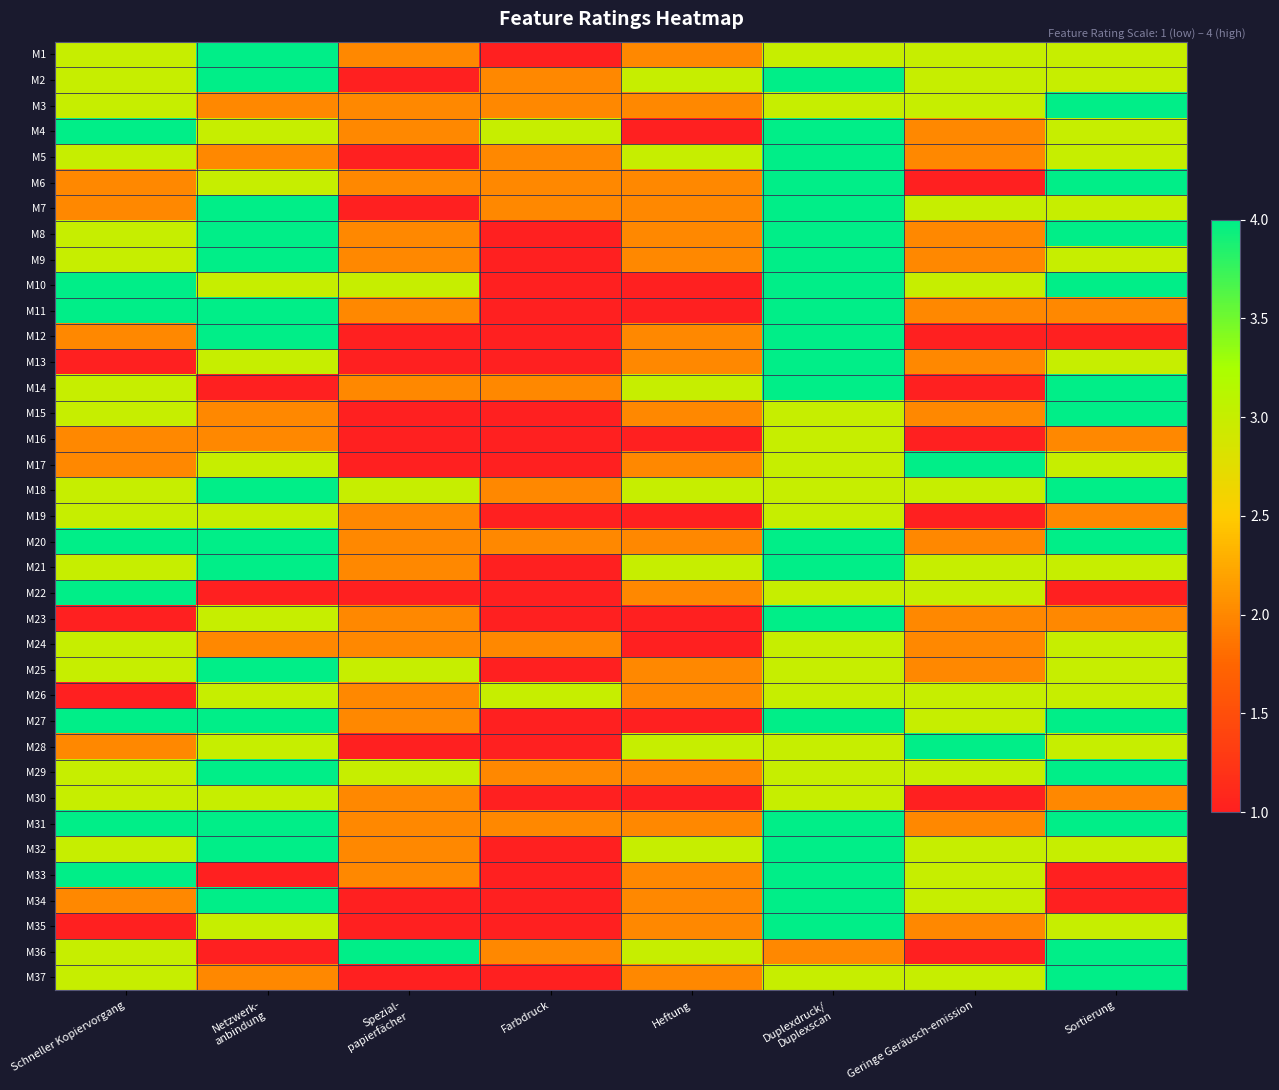

Reading left to right, list all the values displayed in this chart.

M1: Schneller Kopiervorgang=3	Netzwerk-
anbindung=4	Spezial-
papierfächer=2	Farbdruck=1	Heftung=2	Duplexdruck/
Duplexscan=3	Geringe Geräusch-emission=3	Sortierung=3
M2: Schneller Kopiervorgang=3	Netzwerk-
anbindung=4	Spezial-
papierfächer=1	Farbdruck=2	Heftung=3	Duplexdruck/
Duplexscan=4	Geringe Geräusch-emission=3	Sortierung=3
M3: Schneller Kopiervorgang=3	Netzwerk-
anbindung=2	Spezial-
papierfächer=2	Farbdruck=2	Heftung=2	Duplexdruck/
Duplexscan=3	Geringe Geräusch-emission=3	Sortierung=4
M4: Schneller Kopiervorgang=4	Netzwerk-
anbindung=3	Spezial-
papierfächer=2	Farbdruck=3	Heftung=1	Duplexdruck/
Duplexscan=4	Geringe Geräusch-emission=2	Sortierung=3
M5: Schneller Kopiervorgang=3	Netzwerk-
anbindung=2	Spezial-
papierfächer=1	Farbdruck=2	Heftung=3	Duplexdruck/
Duplexscan=4	Geringe Geräusch-emission=2	Sortierung=3
M6: Schneller Kopiervorgang=2	Netzwerk-
anbindung=3	Spezial-
papierfächer=2	Farbdruck=2	Heftung=2	Duplexdruck/
Duplexscan=4	Geringe Geräusch-emission=1	Sortierung=4
M7: Schneller Kopiervorgang=2	Netzwerk-
anbindung=4	Spezial-
papierfächer=1	Farbdruck=2	Heftung=2	Duplexdruck/
Duplexscan=4	Geringe Geräusch-emission=3	Sortierung=3
M8: Schneller Kopiervorgang=3	Netzwerk-
anbindung=4	Spezial-
papierfächer=2	Farbdruck=1	Heftung=2	Duplexdruck/
Duplexscan=4	Geringe Geräusch-emission=2	Sortierung=4
M9: Schneller Kopiervorgang=3	Netzwerk-
anbindung=4	Spezial-
papierfächer=2	Farbdruck=1	Heftung=2	Duplexdruck/
Duplexscan=4	Geringe Geräusch-emission=2	Sortierung=3
M10: Schneller Kopiervorgang=4	Netzwerk-
anbindung=3	Spezial-
papierfächer=3	Farbdruck=1	Heftung=1	Duplexdruck/
Duplexscan=4	Geringe Geräusch-emission=3	Sortierung=4
M11: Schneller Kopiervorgang=4	Netzwerk-
anbindung=4	Spezial-
papierfächer=2	Farbdruck=1	Heftung=1	Duplexdruck/
Duplexscan=4	Geringe Geräusch-emission=2	Sortierung=2
M12: Schneller Kopiervorgang=2	Netzwerk-
anbindung=4	Spezial-
papierfächer=1	Farbdruck=1	Heftung=2	Duplexdruck/
Duplexscan=4	Geringe Geräusch-emission=1	Sortierung=1
M13: Schneller Kopiervorgang=1	Netzwerk-
anbindung=3	Spezial-
papierfächer=1	Farbdruck=1	Heftung=2	Duplexdruck/
Duplexscan=4	Geringe Geräusch-emission=2	Sortierung=3
M14: Schneller Kopiervorgang=3	Netzwerk-
anbindung=1	Spezial-
papierfächer=2	Farbdruck=2	Heftung=3	Duplexdruck/
Duplexscan=4	Geringe Geräusch-emission=1	Sortierung=4
M15: Schneller Kopiervorgang=3	Netzwerk-
anbindung=2	Spezial-
papierfächer=1	Farbdruck=1	Heftung=2	Duplexdruck/
Duplexscan=3	Geringe Geräusch-emission=2	Sortierung=4
M16: Schneller Kopiervorgang=2	Netzwerk-
anbindung=2	Spezial-
papierfächer=1	Farbdruck=1	Heftung=1	Duplexdruck/
Duplexscan=3	Geringe Geräusch-emission=1	Sortierung=2
M17: Schneller Kopiervorgang=2	Netzwerk-
anbindung=3	Spezial-
papierfächer=1	Farbdruck=1	Heftung=2	Duplexdruck/
Duplexscan=3	Geringe Geräusch-emission=4	Sortierung=3
M18: Schneller Kopiervorgang=3	Netzwerk-
anbindung=4	Spezial-
papierfächer=3	Farbdruck=2	Heftung=3	Duplexdruck/
Duplexscan=3	Geringe Geräusch-emission=3	Sortierung=4
M19: Schneller Kopiervorgang=3	Netzwerk-
anbindung=3	Spezial-
papierfächer=2	Farbdruck=1	Heftung=1	Duplexdruck/
Duplexscan=3	Geringe Geräusch-emission=1	Sortierung=2
M20: Schneller Kopiervorgang=4	Netzwerk-
anbindung=4	Spezial-
papierfächer=2	Farbdruck=2	Heftung=2	Duplexdruck/
Duplexscan=4	Geringe Geräusch-emission=2	Sortierung=4
M21: Schneller Kopiervorgang=3	Netzwerk-
anbindung=4	Spezial-
papierfächer=2	Farbdruck=1	Heftung=3	Duplexdruck/
Duplexscan=4	Geringe Geräusch-emission=3	Sortierung=3
M22: Schneller Kopiervorgang=4	Netzwerk-
anbindung=1	Spezial-
papierfächer=1	Farbdruck=1	Heftung=2	Duplexdruck/
Duplexscan=3	Geringe Geräusch-emission=3	Sortierung=1
M23: Schneller Kopiervorgang=1	Netzwerk-
anbindung=3	Spezial-
papierfächer=2	Farbdruck=1	Heftung=1	Duplexdruck/
Duplexscan=4	Geringe Geräusch-emission=2	Sortierung=2
M24: Schneller Kopiervorgang=3	Netzwerk-
anbindung=2	Spezial-
papierfächer=2	Farbdruck=2	Heftung=1	Duplexdruck/
Duplexscan=3	Geringe Geräusch-emission=2	Sortierung=3
M25: Schneller Kopiervorgang=3	Netzwerk-
anbindung=4	Spezial-
papierfächer=3	Farbdruck=1	Heftung=2	Duplexdruck/
Duplexscan=3	Geringe Geräusch-emission=2	Sortierung=3
M26: Schneller Kopiervorgang=1	Netzwerk-
anbindung=3	Spezial-
papierfächer=2	Farbdruck=3	Heftung=2	Duplexdruck/
Duplexscan=3	Geringe Geräusch-emission=3	Sortierung=3
M27: Schneller Kopiervorgang=4	Netzwerk-
anbindung=4	Spezial-
papierfächer=2	Farbdruck=1	Heftung=1	Duplexdruck/
Duplexscan=4	Geringe Geräusch-emission=3	Sortierung=4
M28: Schneller Kopiervorgang=2	Netzwerk-
anbindung=3	Spezial-
papierfächer=1	Farbdruck=1	Heftung=3	Duplexdruck/
Duplexscan=3	Geringe Geräusch-emission=4	Sortierung=3
M29: Schneller Kopiervorgang=3	Netzwerk-
anbindung=4	Spezial-
papierfächer=3	Farbdruck=2	Heftung=2	Duplexdruck/
Duplexscan=3	Geringe Geräusch-emission=3	Sortierung=4
M30: Schneller Kopiervorgang=3	Netzwerk-
anbindung=3	Spezial-
papierfächer=2	Farbdruck=1	Heftung=1	Duplexdruck/
Duplexscan=3	Geringe Geräusch-emission=1	Sortierung=2
M31: Schneller Kopiervorgang=4	Netzwerk-
anbindung=4	Spezial-
papierfächer=2	Farbdruck=2	Heftung=2	Duplexdruck/
Duplexscan=4	Geringe Geräusch-emission=2	Sortierung=4
M32: Schneller Kopiervorgang=3	Netzwerk-
anbindung=4	Spezial-
papierfächer=2	Farbdruck=1	Heftung=3	Duplexdruck/
Duplexscan=4	Geringe Geräusch-emission=3	Sortierung=3
M33: Schneller Kopiervorgang=4	Netzwerk-
anbindung=1	Spezial-
papierfächer=2	Farbdruck=1	Heftung=2	Duplexdruck/
Duplexscan=4	Geringe Geräusch-emission=3	Sortierung=1
M34: Schneller Kopiervorgang=2	Netzwerk-
anbindung=4	Spezial-
papierfächer=1	Farbdruck=1	Heftung=2	Duplexdruck/
Duplexscan=4	Geringe Geräusch-emission=3	Sortierung=1
M35: Schneller Kopiervorgang=1	Netzwerk-
anbindung=3	Spezial-
papierfächer=1	Farbdruck=1	Heftung=2	Duplexdruck/
Duplexscan=4	Geringe Geräusch-emission=2	Sortierung=3
M36: Schneller Kopiervorgang=3	Netzwerk-
anbindung=1	Spezial-
papierfächer=4	Farbdruck=2	Heftung=3	Duplexdruck/
Duplexscan=2	Geringe Geräusch-emission=1	Sortierung=4
M37: Schneller Kopiervorgang=3	Netzwerk-
anbindung=2	Spezial-
papierfächer=1	Farbdruck=1	Heftung=2	Duplexdruck/
Duplexscan=3	Geringe Geräusch-emission=3	Sortierung=4